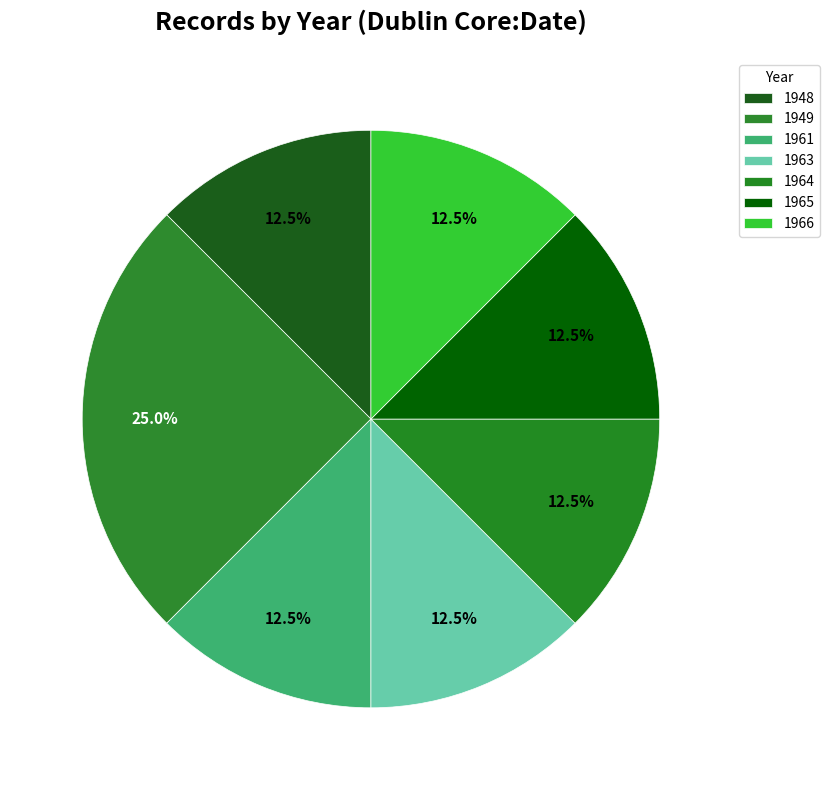

Which category has the biggest portion of the pie?

1949